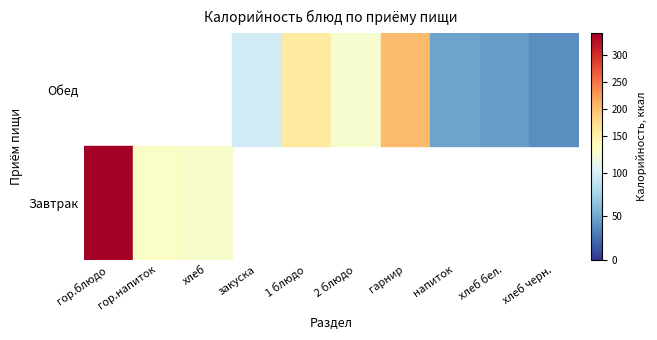

Where does the Обед series first go above 48?

закуска